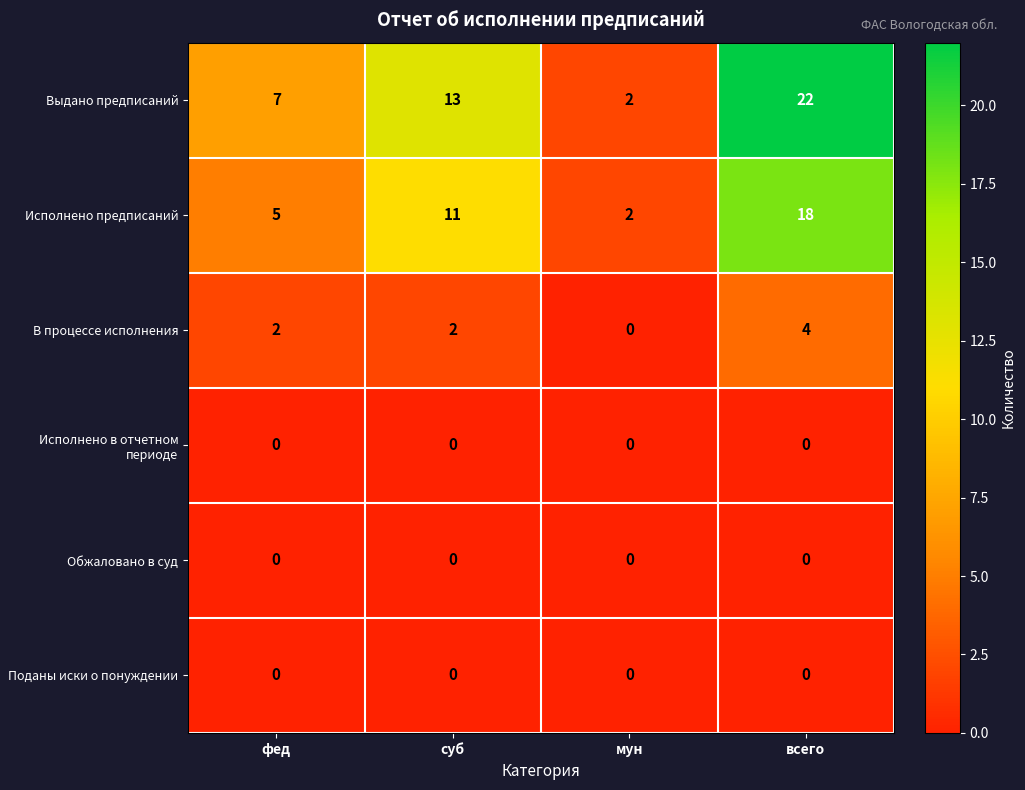

What is the greatest value displayed?

22